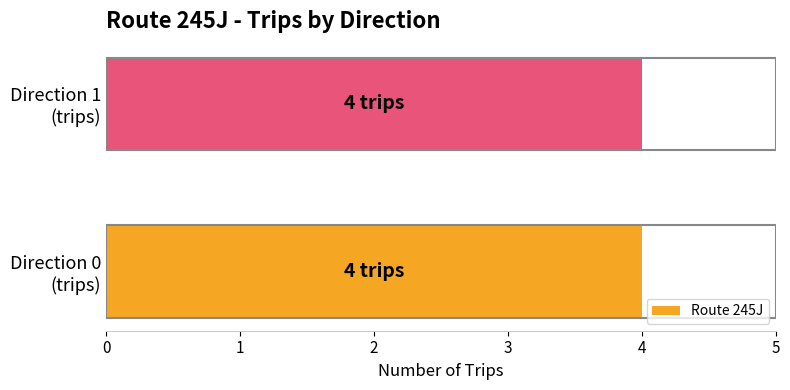

List the series in order of their overall mean, highest first.

direction 1, direction 0